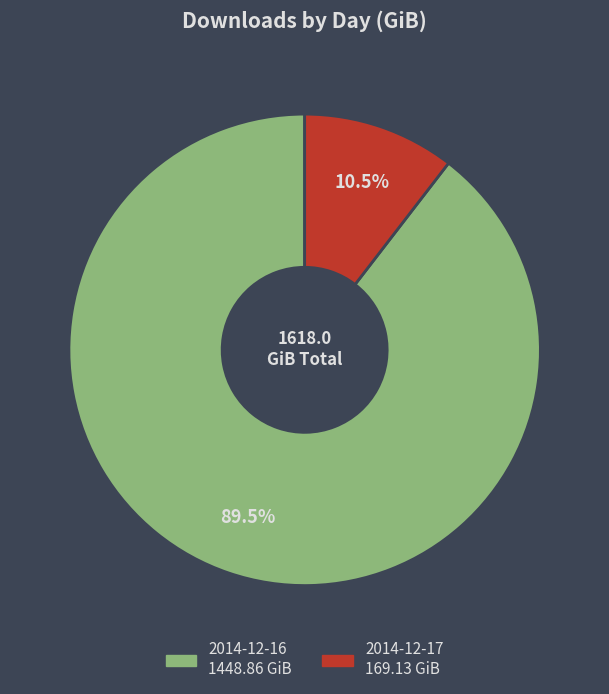

Is there any slice that represents more than half of the pie?

Yes